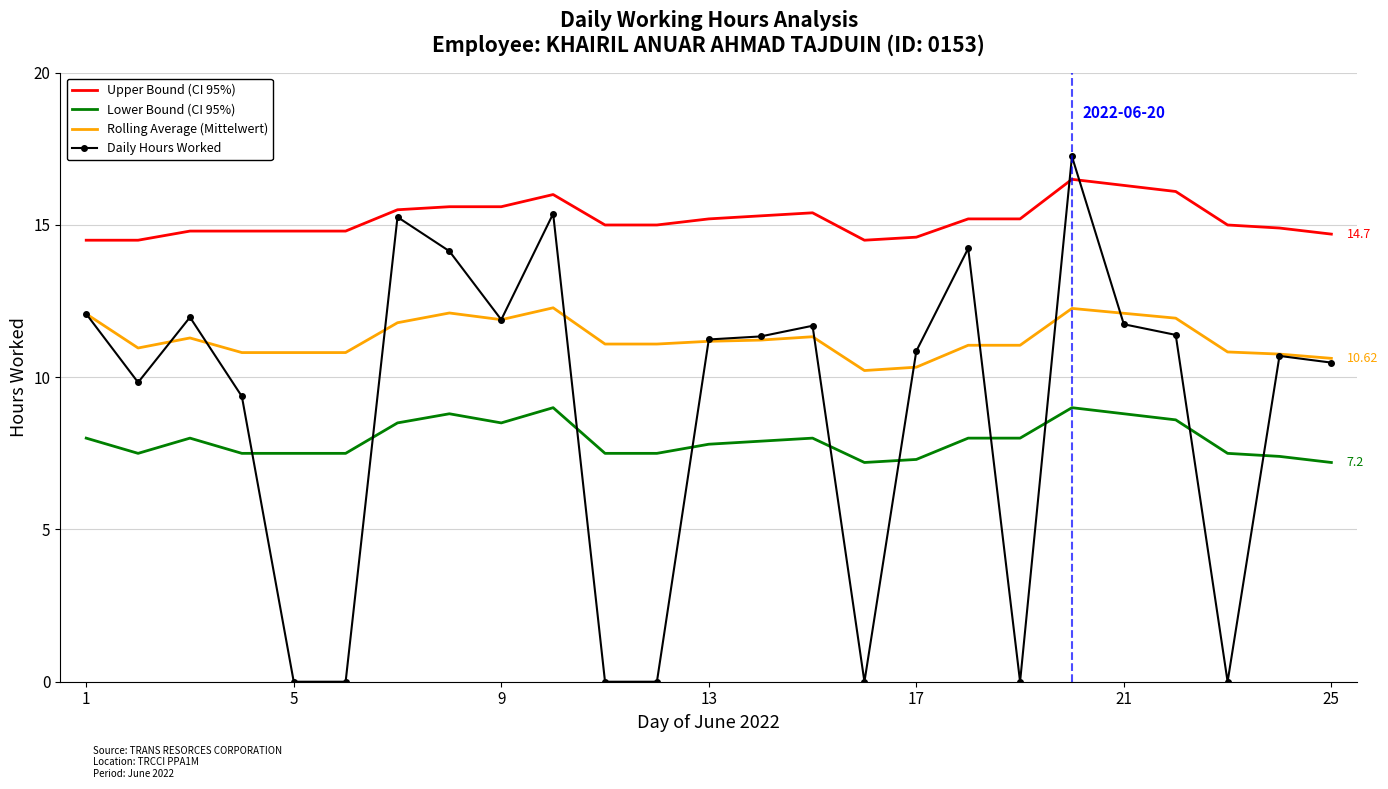

True or false: Lower Bound (CI 95%) and Upper Bound (CI 95%) intersect in this chart.

False